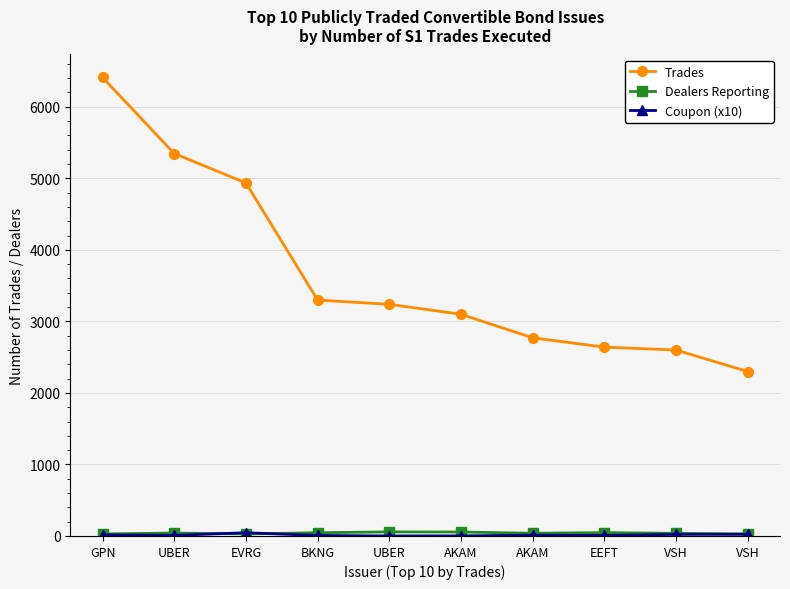

Reading left to right, extract all data points from this chart.

Trades: GPN=6410.0	UBER=5346.0	EVRG=4935.0	BKNG=3298.0	UBER=3238.0	AKAM=3099.0	AKAM=2770.0	EEFT=2640.0	VSH=2599.0	VSH=2299.0
Dealers Reporting: GPN=28.0	UBER=41.0	EVRG=29.0	BKNG=45.0	UBER=57.0	AKAM=55.0	AKAM=38.0	EEFT=47.0	VSH=37.0	VSH=30.0
Coupon (x10): GPN=15.0	UBER=8.8	EVRG=45.0	BKNG=7.5	UBER=0.0	AKAM=1.2	AKAM=11.2	EEFT=7.5	VSH=22.5	VSH=22.5